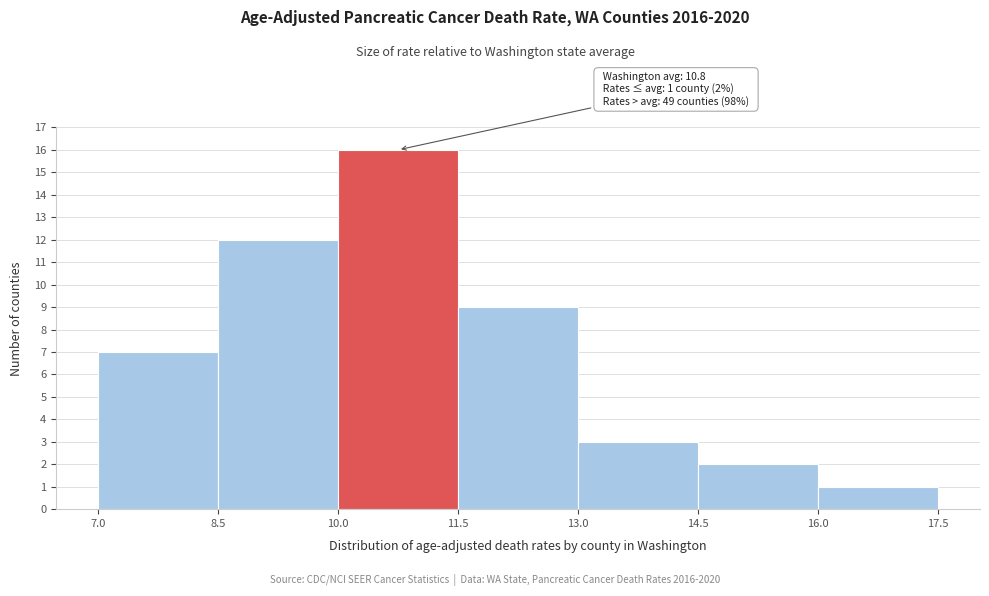

Over which range of the x-axis is the bar tallest?

10.0 to 11.5